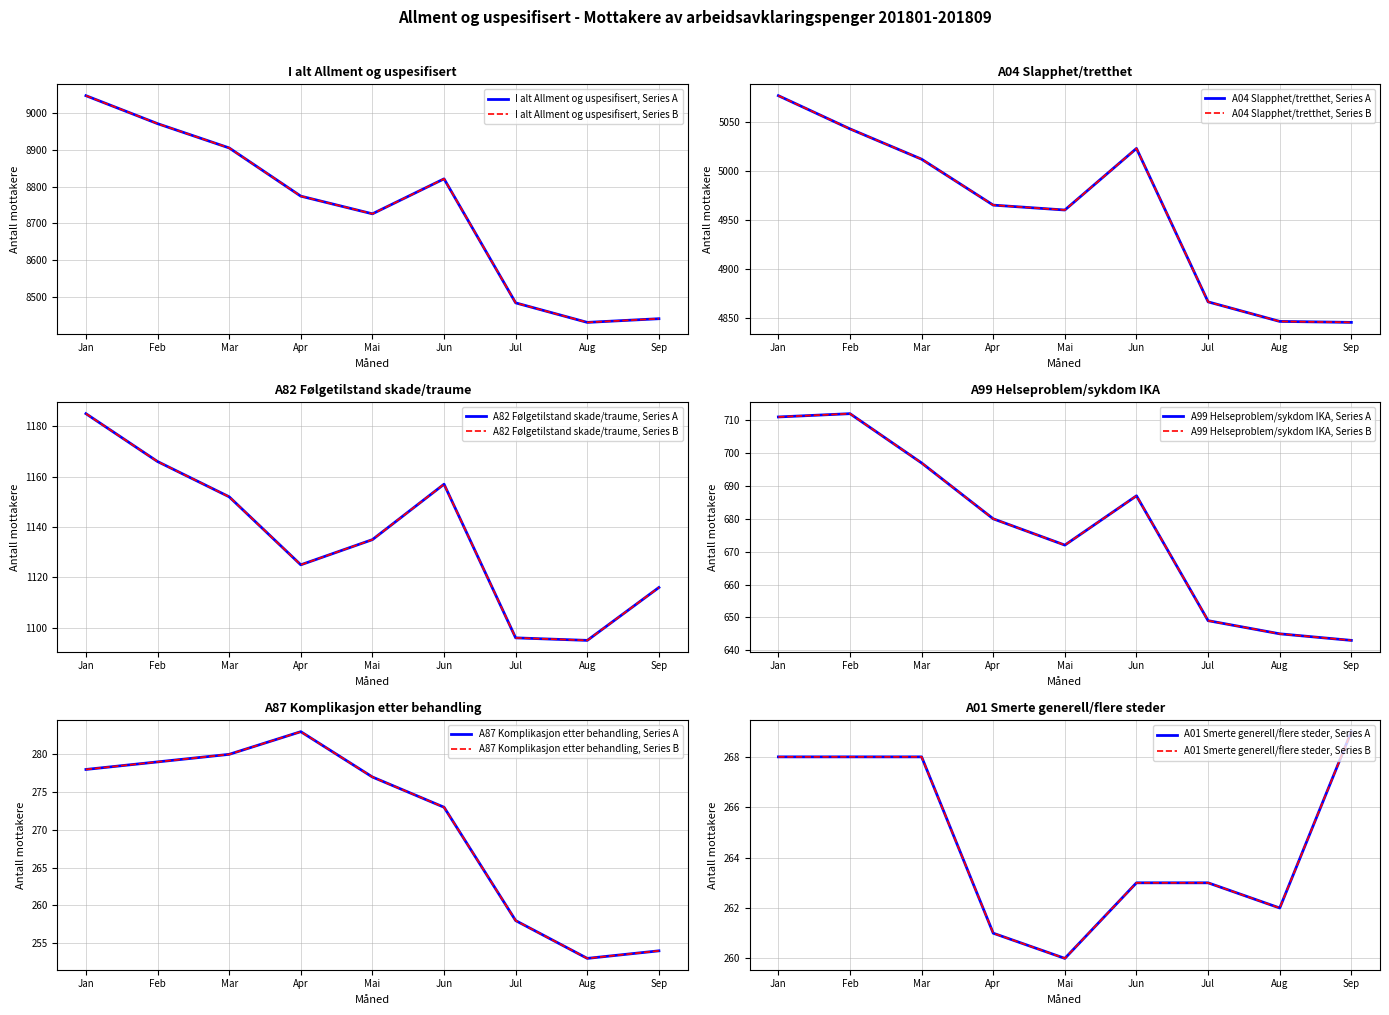

What value does the A87 Komplikasjon etter behandling series have at Jul, to the nearest 10?

260